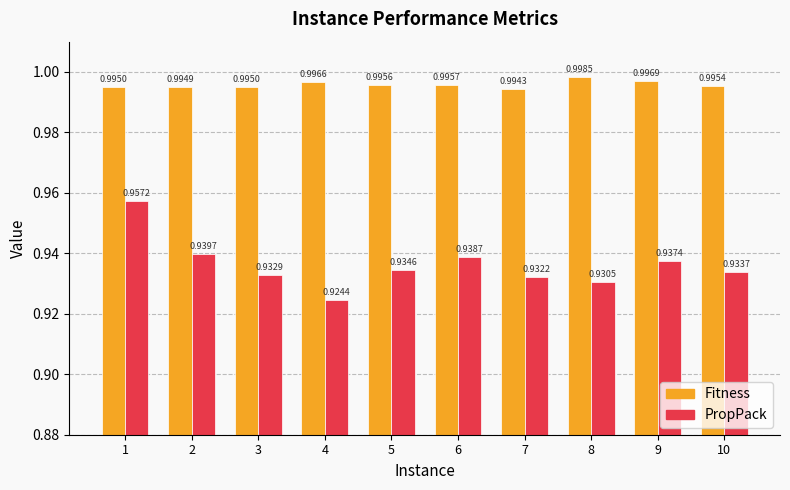

Rank the series by their maximum value, from lowest to highest.

PropPack, Fitness